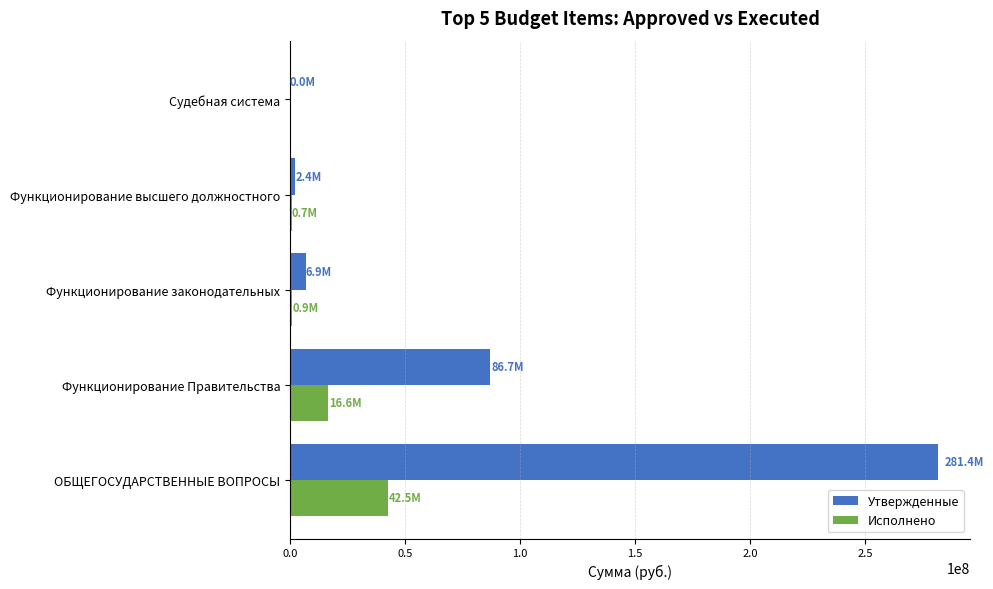

How many data points does each series have?

5